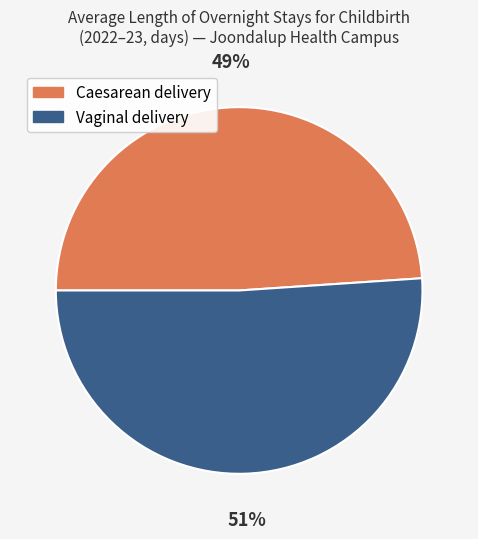

Which has a higher value, Vaginal delivery or Caesarean delivery?

Vaginal delivery